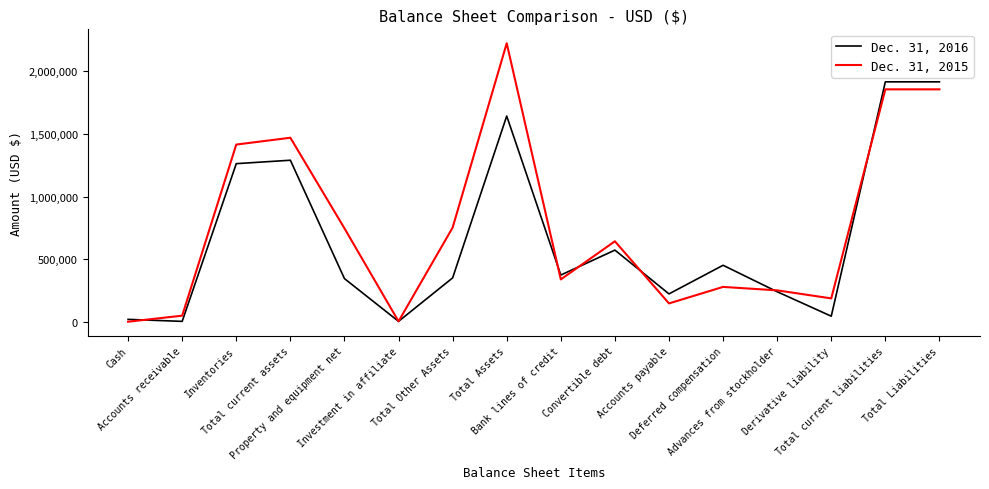

Where is the first local maximum for Dec. 31, 2015?

Total current assets